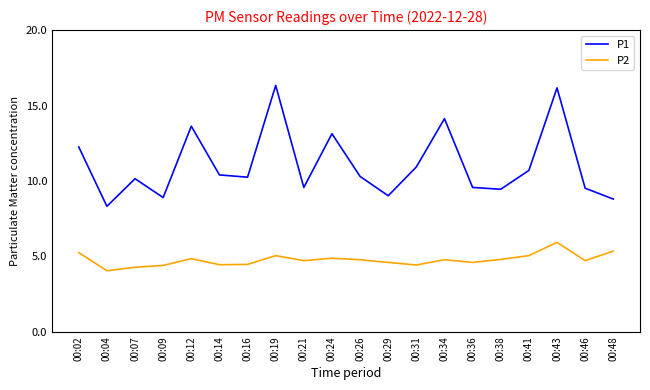

What are all the series names shown in the legend?

P1, P2